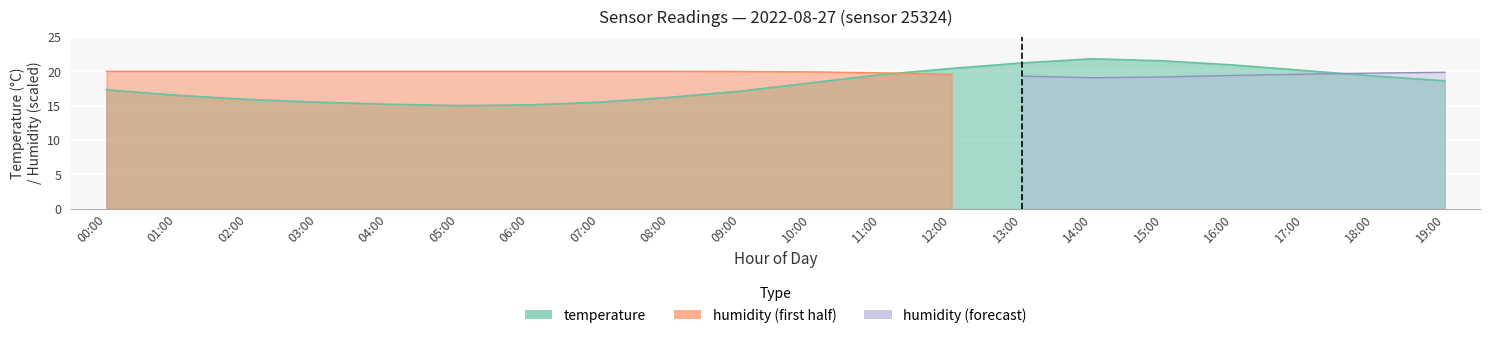

Between 19:00 and 09:00, which is larger?

19:00